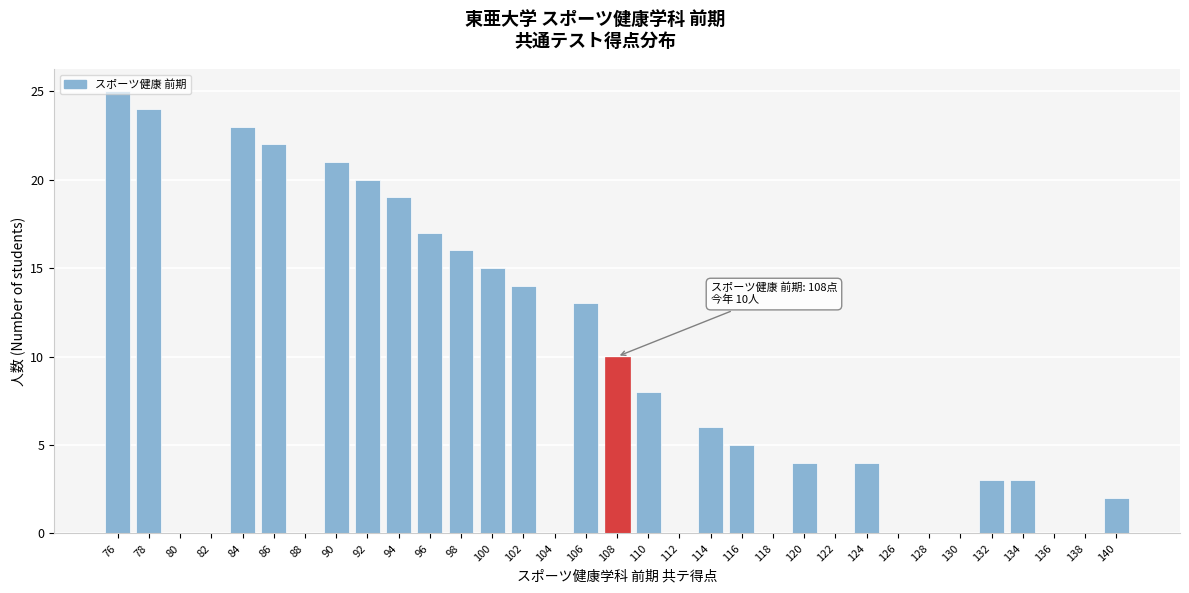

Between 130 and 94, which is larger?

94